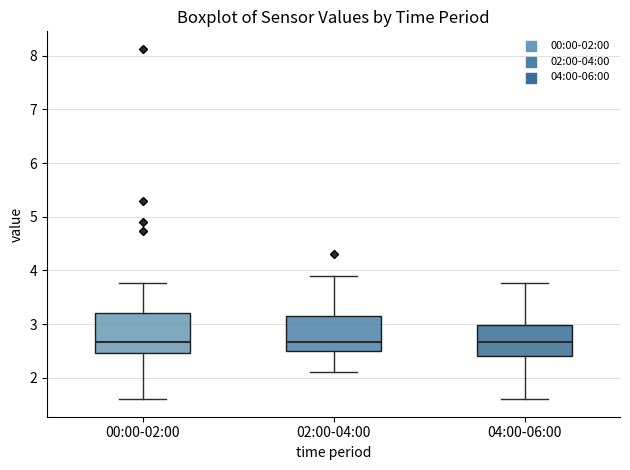

Where is the upper edge of the box for 00:00-02:00 on the y-axis? The values are not printed on the chart, so give them approximately, as read against the axis.

3.2